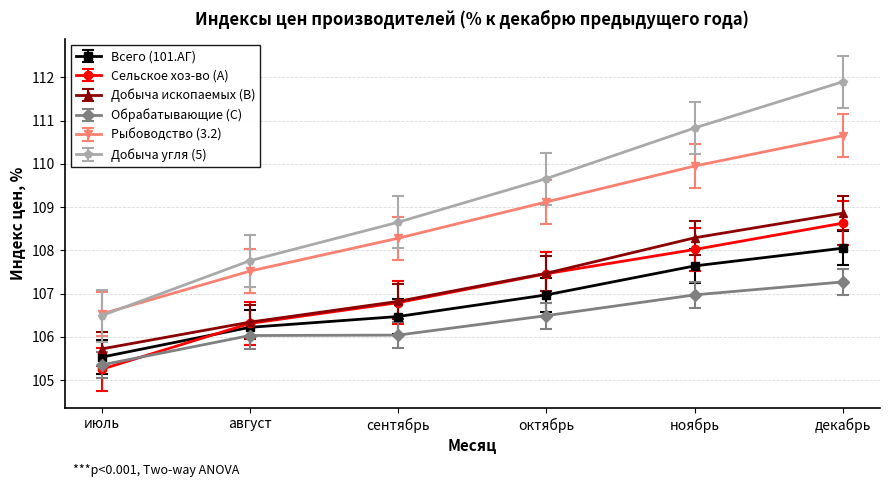

Read the Всего (101.АГ) value at июль.

105.5